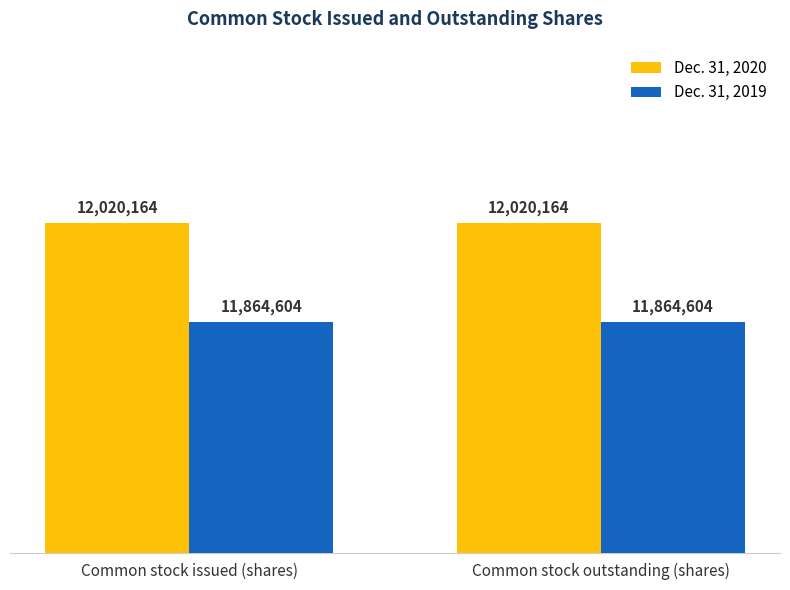

Are the bars horizontal?

No